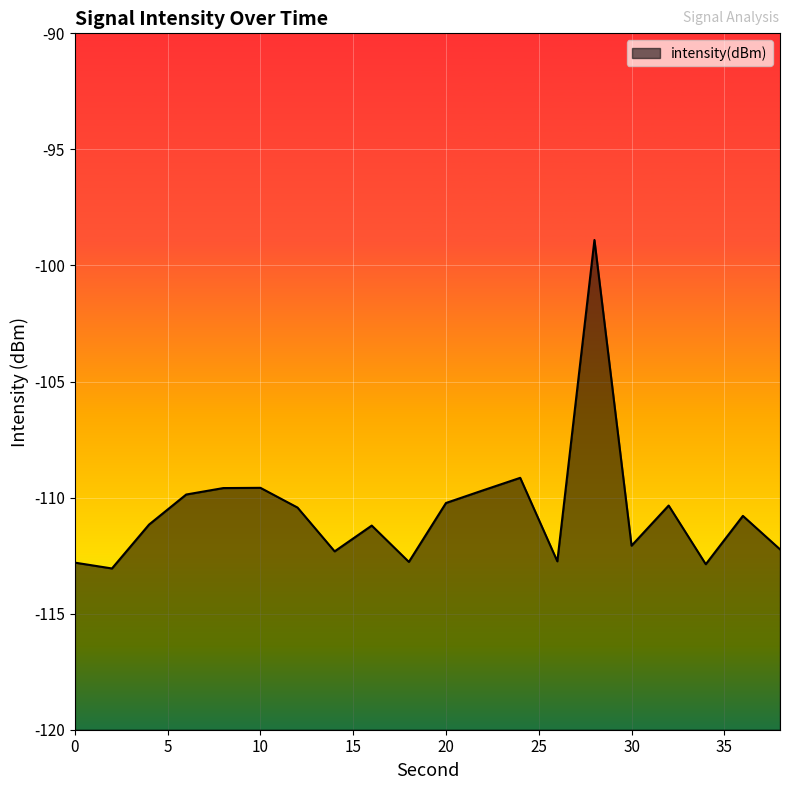

Rank the categories by value from lowest to highest.

2, 34, 0, 18, 26, 14, 38, 30, 16, 4, 36, 12, 32, 20, 6, 22, 8, 10, 24, 28